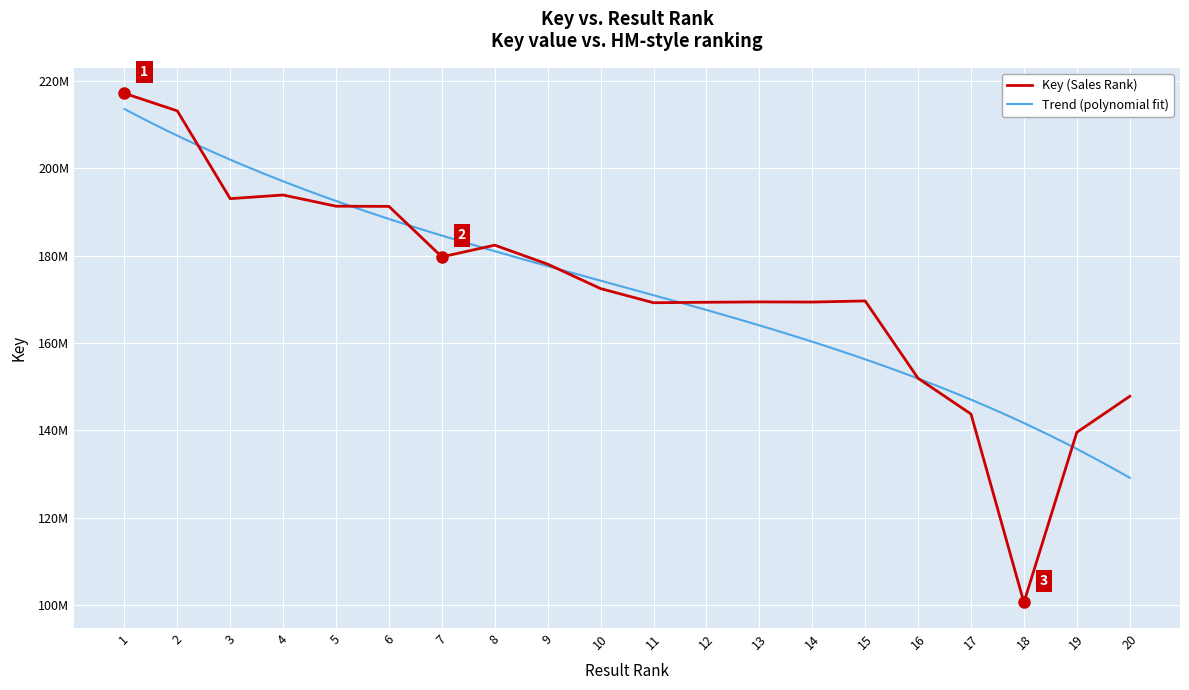

What is the ratio of the value at 20 to the value at 17?

1.0